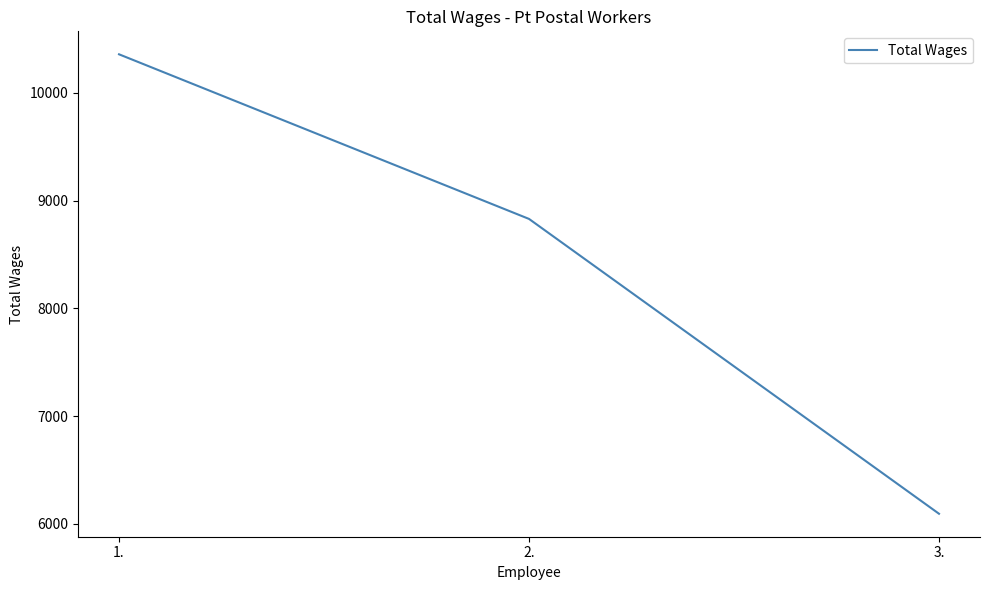

Reading right to left, list all the values displayed in this chart.

3.=6095	2.=8830	1.=10357